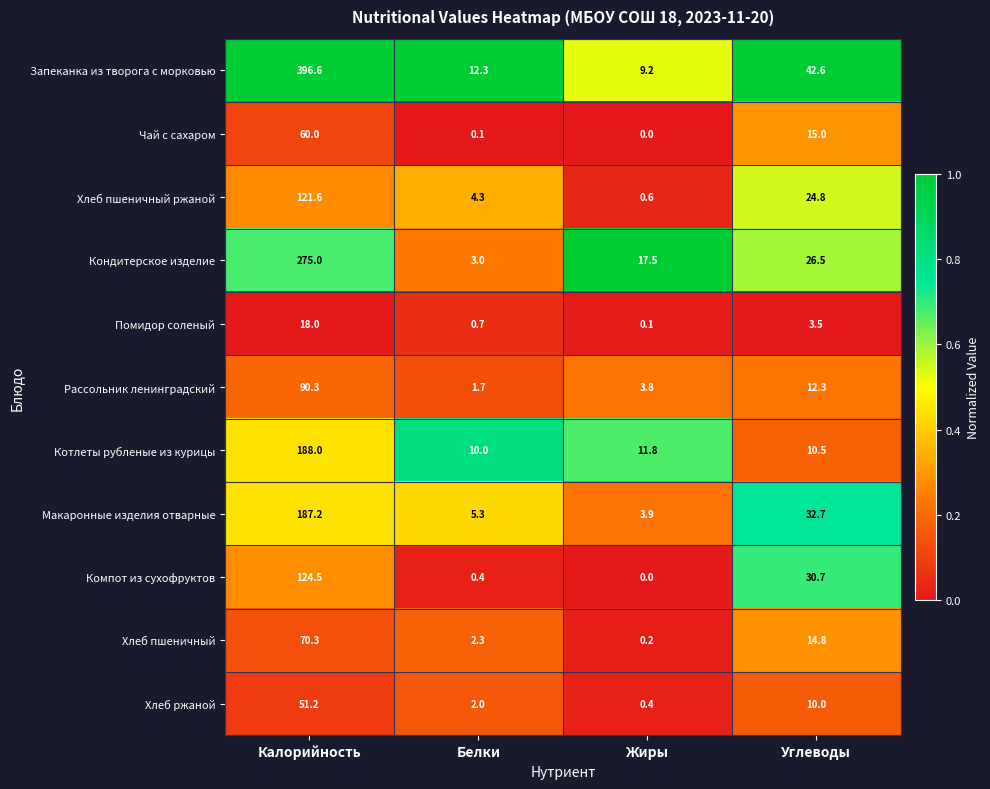

Rank the series by their maximum value, from highest to lowest.

Запеканка из творога с морковью, Кондитерское изделие, Котлеты рубленые из курицы, Макаронные изделия отварные, Компот из сухофруктов, Хлеб пшеничный ржаной, Рассольник ленинградский, Хлеб пшеничный, Чай с сахаром, Хлеб ржаной, Помидор соленый